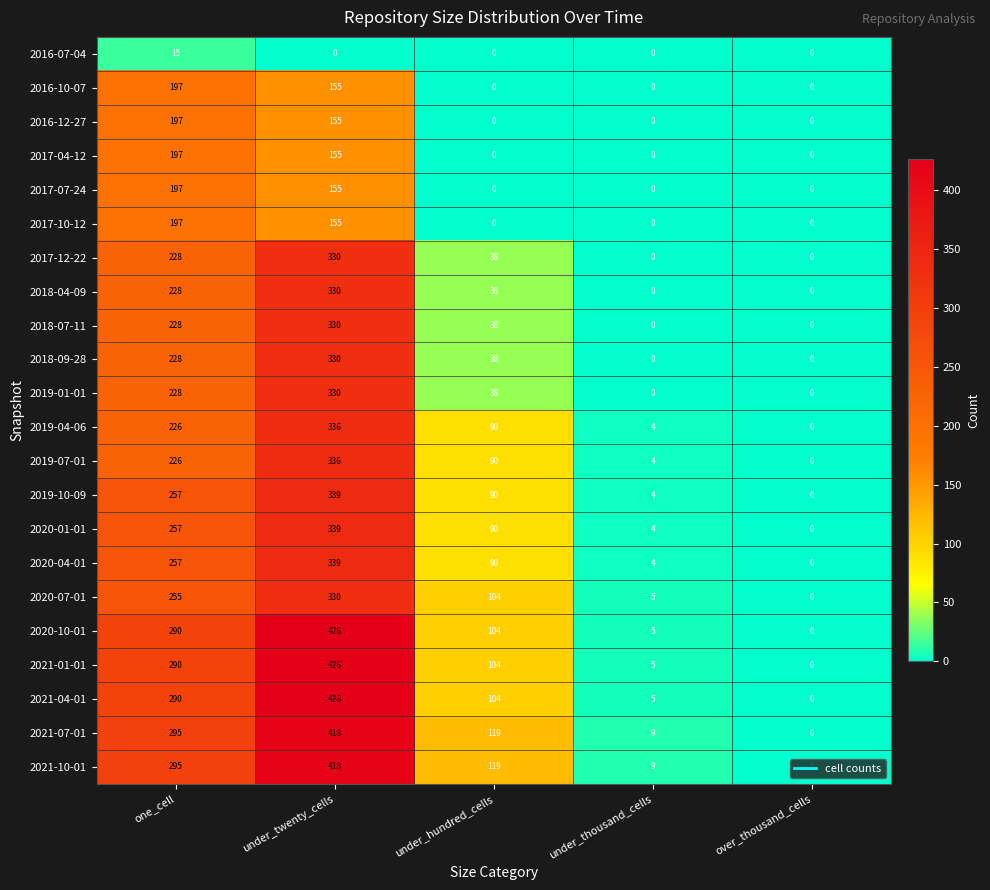

What is the sum of all 2019-10-09 values?

690